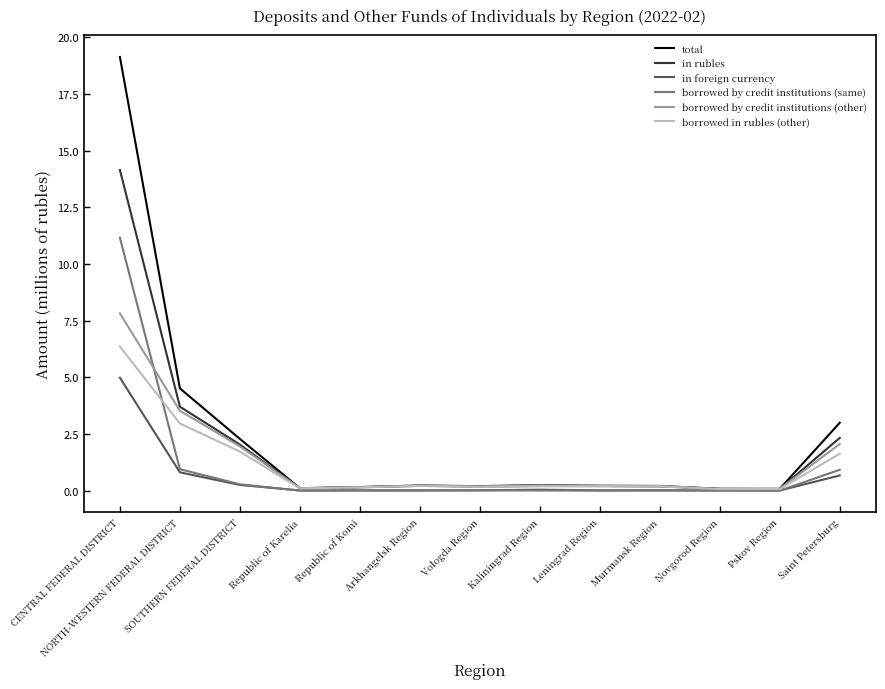

In total, how many points are higher than both neighbors (excluding endpoints)?

2